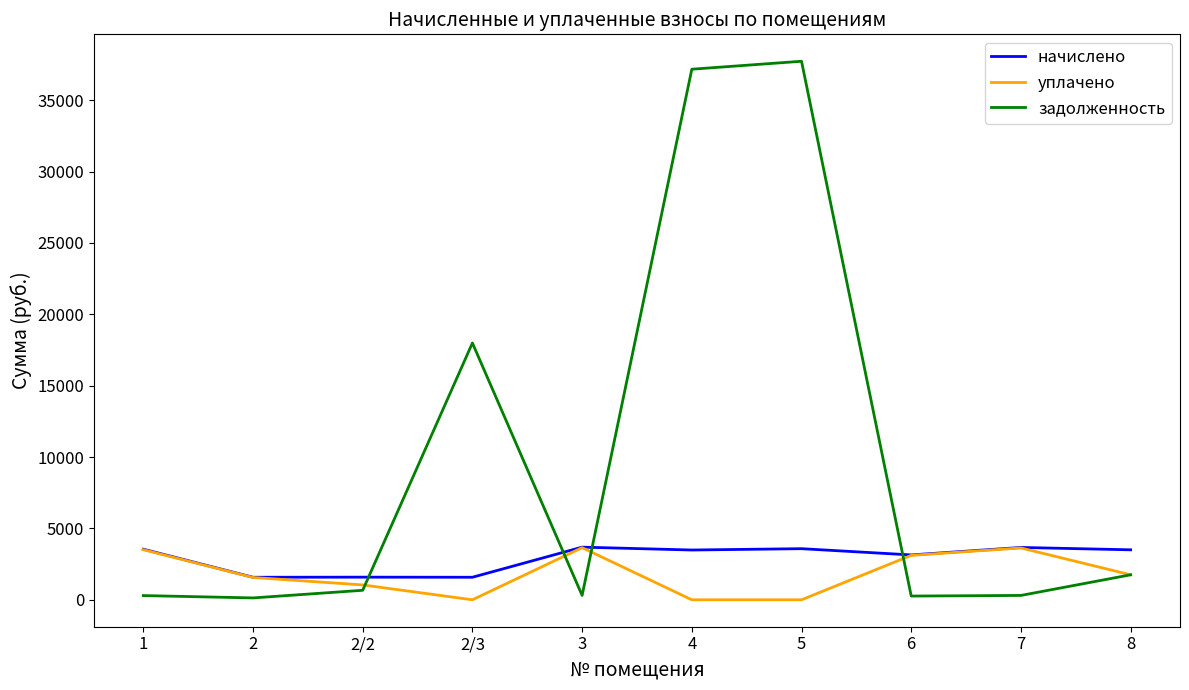

Where is начислено nearest to the value 2633?

6